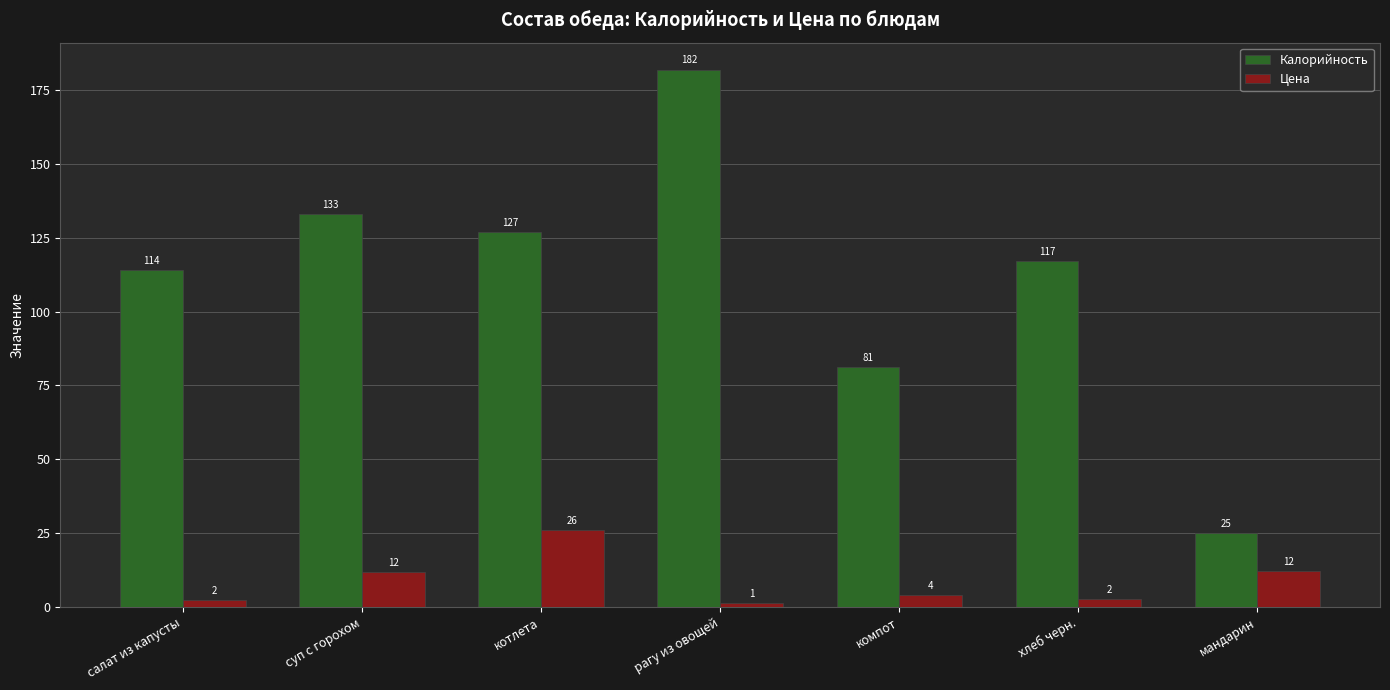

What is the sum of all Калорийность values?

779.3